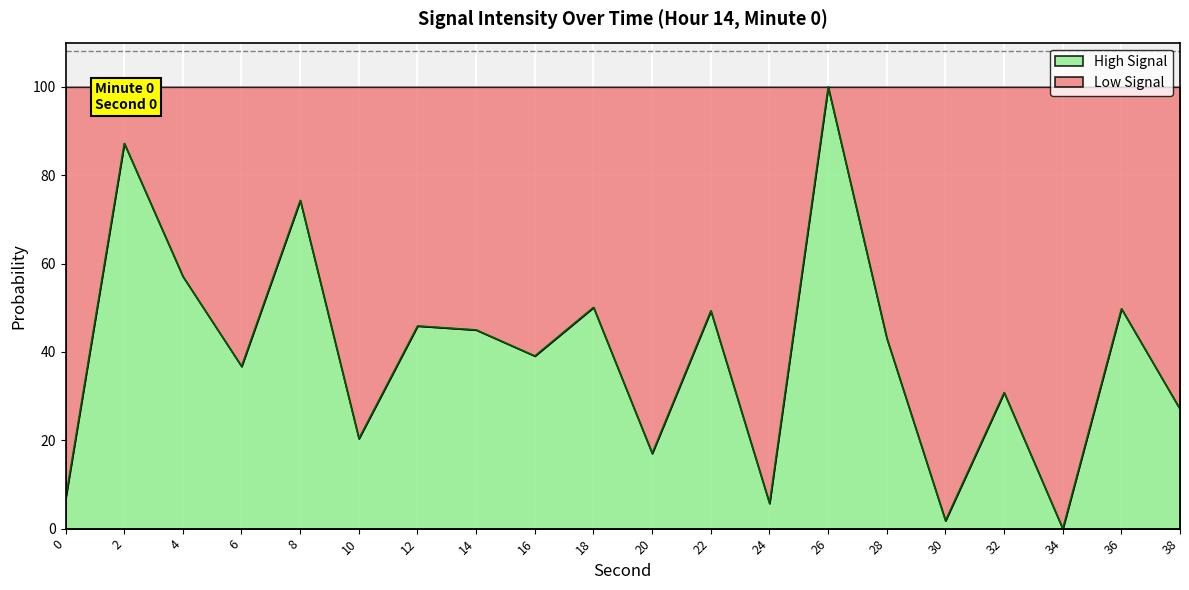

Where is the first local maximum?

2